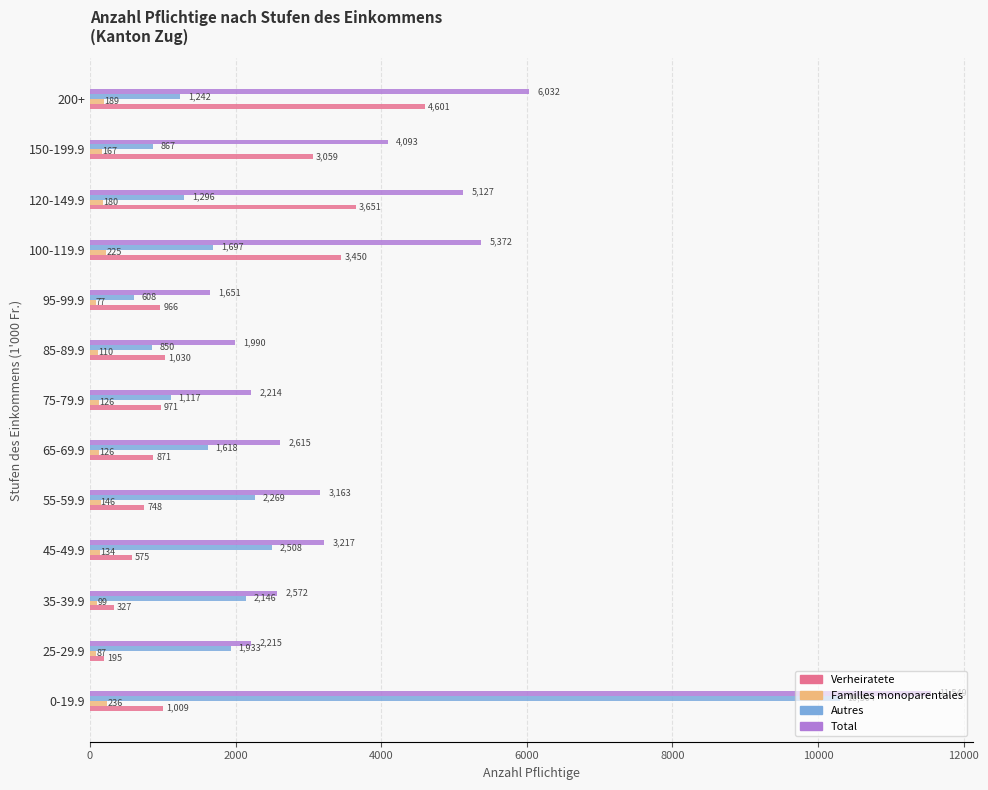

List the labels in order of Total value, largest first.

0-19.9, 200+, 100-119.9, 120-149.9, 150-199.9, 45-49.9, 55-59.9, 65-69.9, 35-39.9, 25-29.9, 75-79.9, 85-89.9, 95-99.9